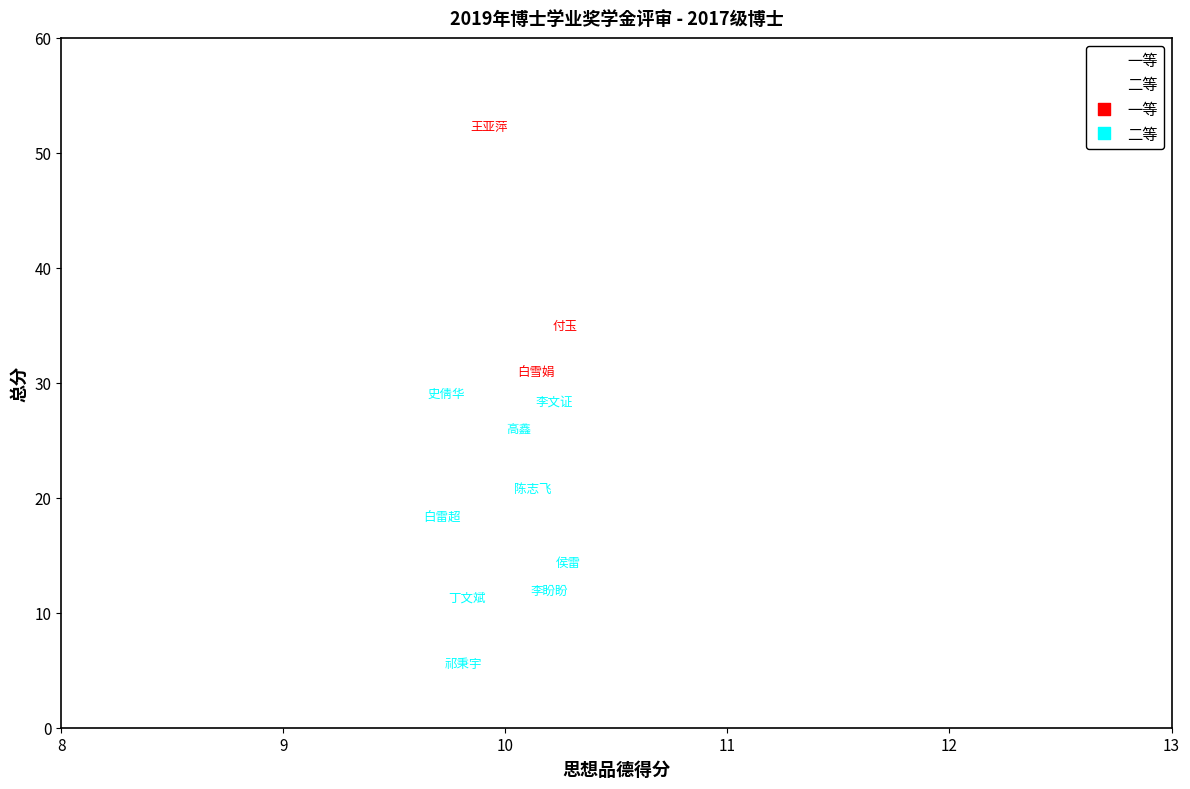

Which series reaches the minimum Y coordinate?

二等